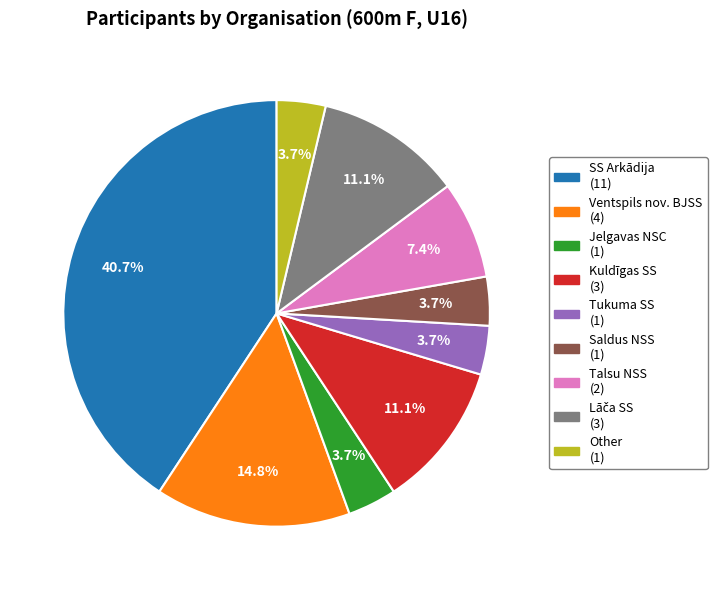

What percentage do Talsu NSS (2) and Saldus NSS (1) together represent?

11.1%